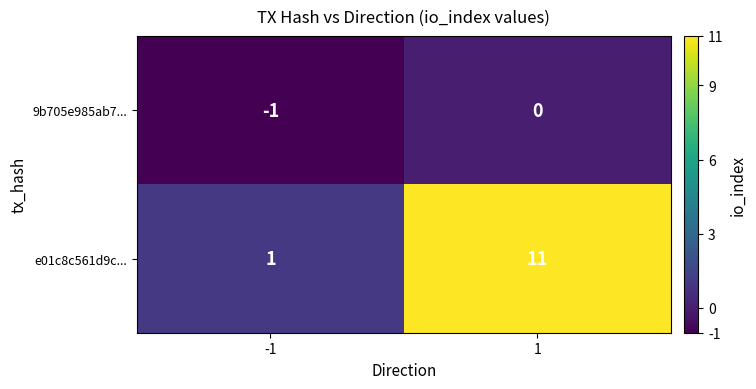

At 1, list the series in order from smallest to largest.

9b705e985ab7..., e01c8c561d9c...